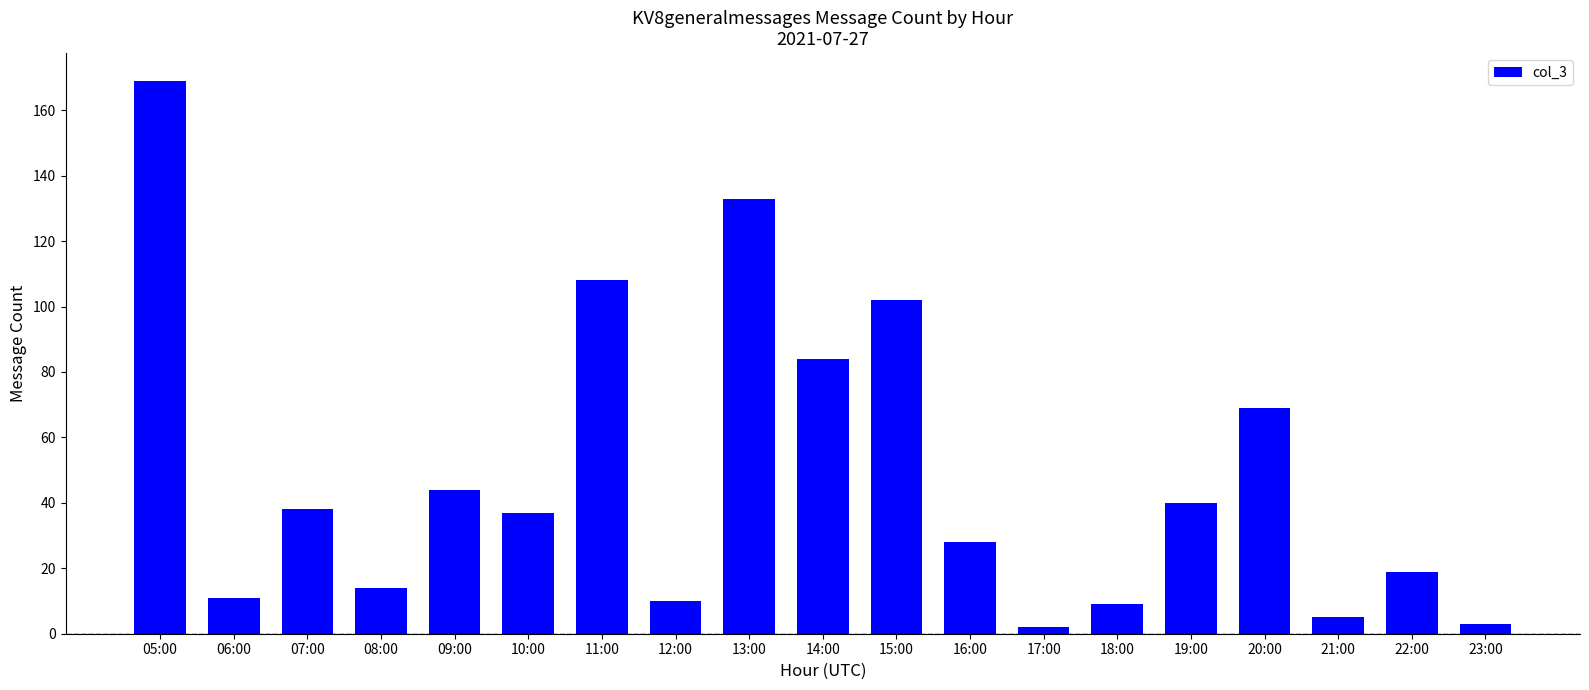

What is the value of the 10th bar from the left?

84